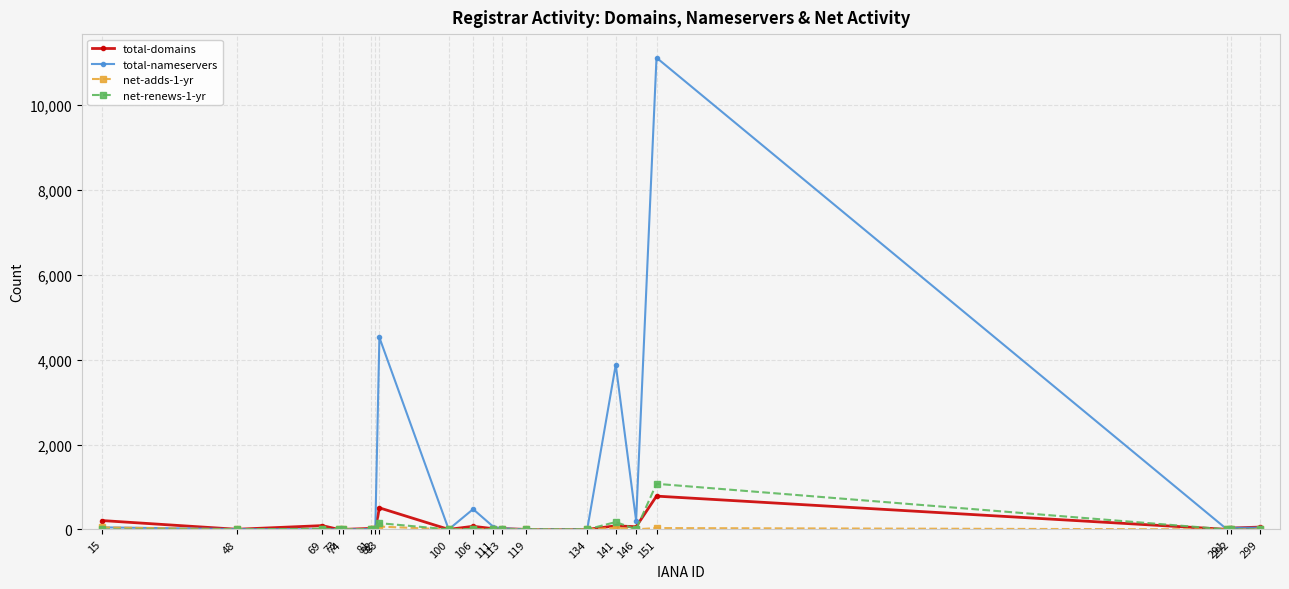

Count the number of categories in the chart.

20